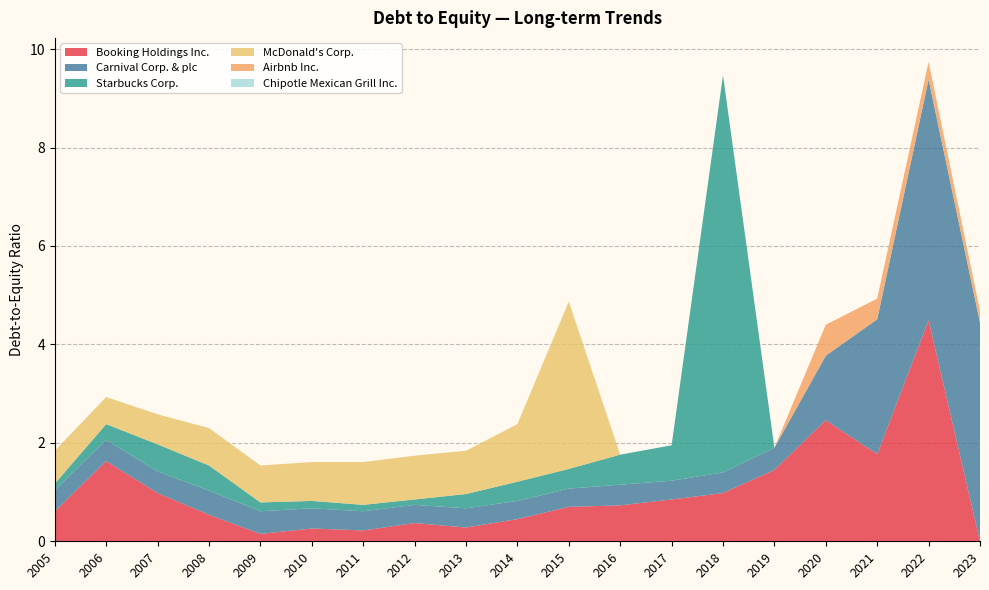

Reading left to right, what are all the values shown in this chart?

Booking Holdings Inc.: 2005=0.6	2006=1.6	2007=1.0	2008=0.5	2009=0.1	2010=0.3	2011=0.2	2012=0.4	2013=0.3	2014=0.5	2015=0.7	2016=0.7	2017=0.8	2018=1.0	2019=1.4	2020=2.5	2021=1.8	2022=4.5	2023=0.0
Carnival Corp. & plc: 2005=0.4	2006=0.4	2007=0.4	2008=0.5	2009=0.5	2010=0.4	2011=0.4	2012=0.4	2013=0.4	2014=0.4	2015=0.4	2016=0.4	2017=0.4	2018=0.4	2019=0.5	2020=1.3	2021=2.7	2022=4.9	2023=4.4
Starbucks Corp.: 2005=0.1	2006=0.3	2007=0.6	2008=0.5	2009=0.2	2010=0.1	2011=0.1	2012=0.1	2013=0.3	2014=0.4	2015=0.4	2016=0.6	2017=0.7	2018=8.1	2019=0.0	2020=0.0	2021=0.0	2022=0.0	2023=0.0
McDonald's Corp.: 2005=0.7	2006=0.6	2007=0.6	2008=0.8	2009=0.8	2010=0.8	2011=0.9	2012=0.9	2013=0.9	2014=1.2	2015=3.4	2016=0.0	2017=0.0	2018=0.0	2019=0.0	2020=0.0	2021=0.0	2022=0.0	2023=0.0
Airbnb Inc.: 2005=0.0	2006=0.0	2007=0.0	2008=0.0	2009=0.0	2010=0.0	2011=0.0	2012=0.0	2013=0.0	2014=0.0	2015=0.0	2016=0.0	2017=0.0	2018=0.0	2019=0.0	2020=0.6	2021=0.4	2022=0.4	2023=0.2
Chipotle Mexican Grill Inc.: 2005=0.0	2006=0.0	2007=0.0	2008=0.0	2009=0.0	2010=0.0	2011=0.0	2012=0.0	2013=0.0	2014=0.0	2015=0.0	2016=0.0	2017=0.0	2018=0.0	2019=0.0	2020=0.0	2021=0.0	2022=0.0	2023=0.0